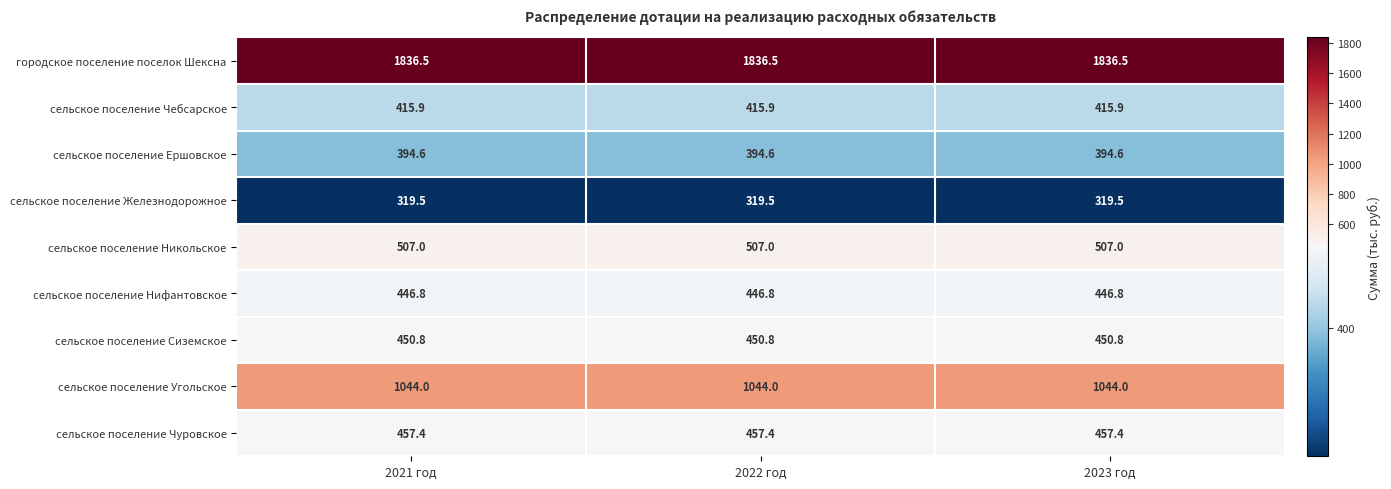

Rank the series by their maximum value, from lowest to highest.

сельское поселение Железнодорожное, сельское поселение Ершовское, сельское поселение Чебсарское, сельское поселение Нифантовское, сельское поселение Сиземское, сельское поселение Чуровское, сельское поселение Никольское, сельское поселение Угольское, городское поселение поселок Шексна